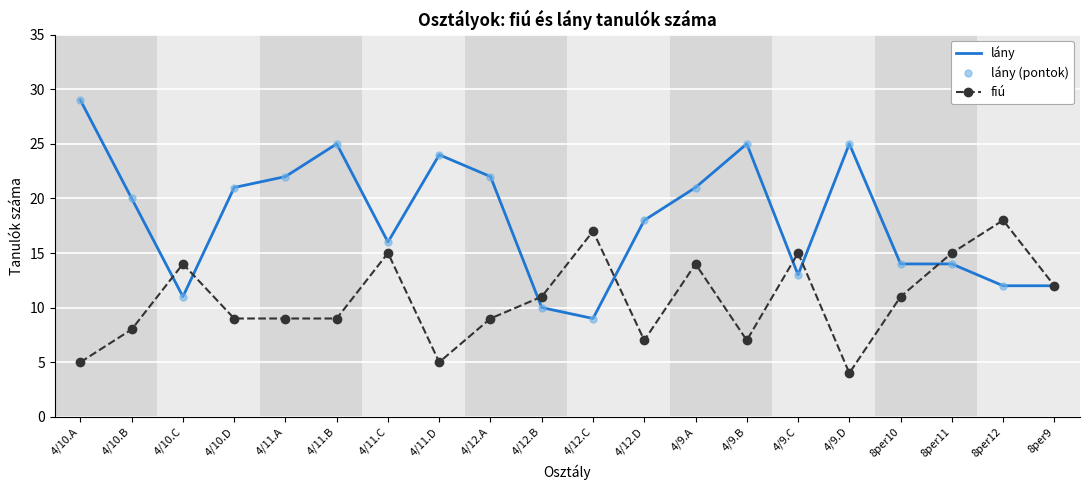

What is the sum of the lány (pontok) values at 8per9 and 4/9.C?

25